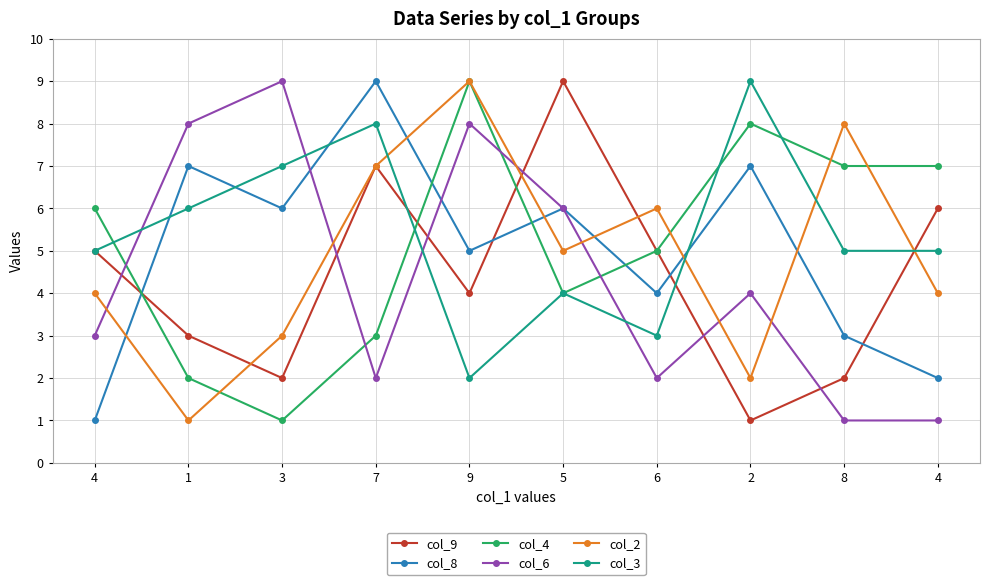

Which label corresponds to the smallest value in the chart?

2